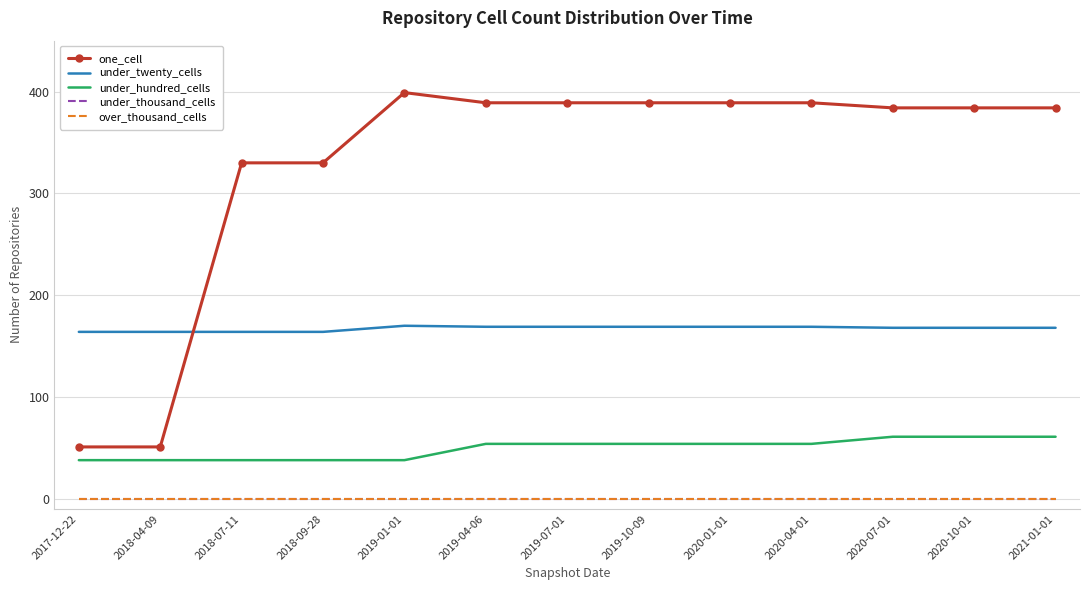

The value of under_twenty_cells at 2019-01-01 is 266. True or false?

False